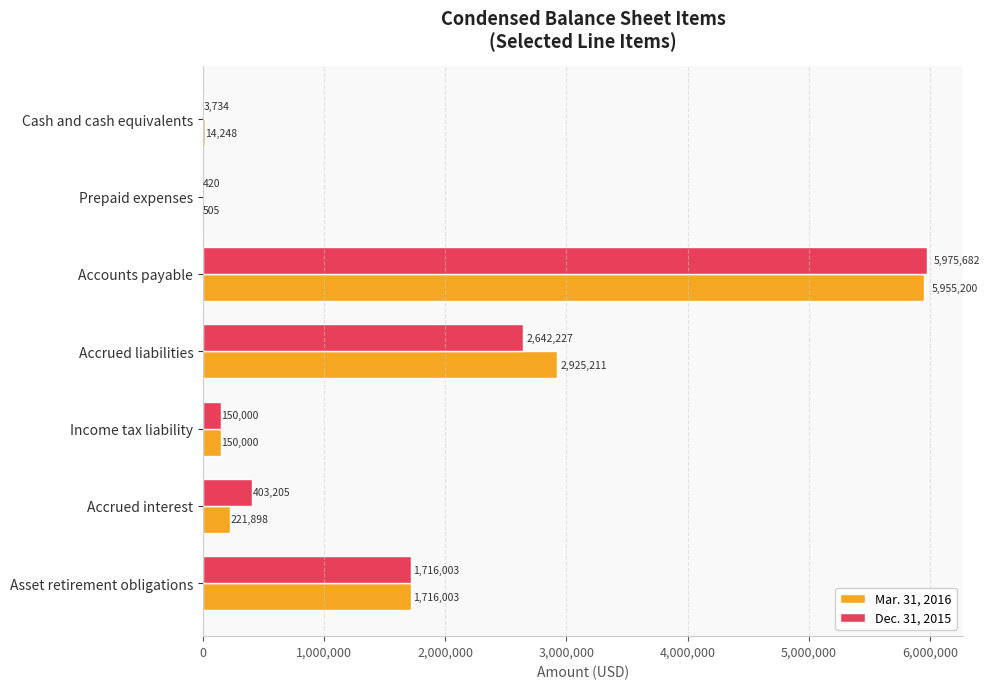

Which series has the largest total across all categories?

Mar. 31, 2016